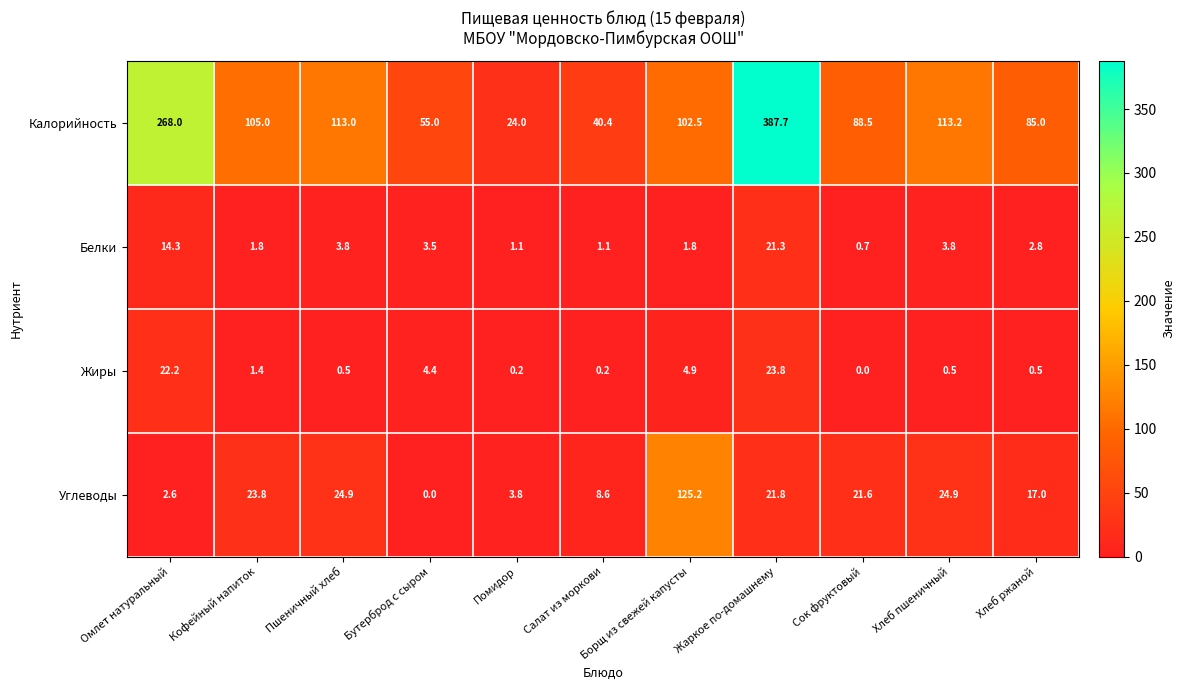

True or false: Калорийность has a value of 105.0 at Кофейный напиток.

True